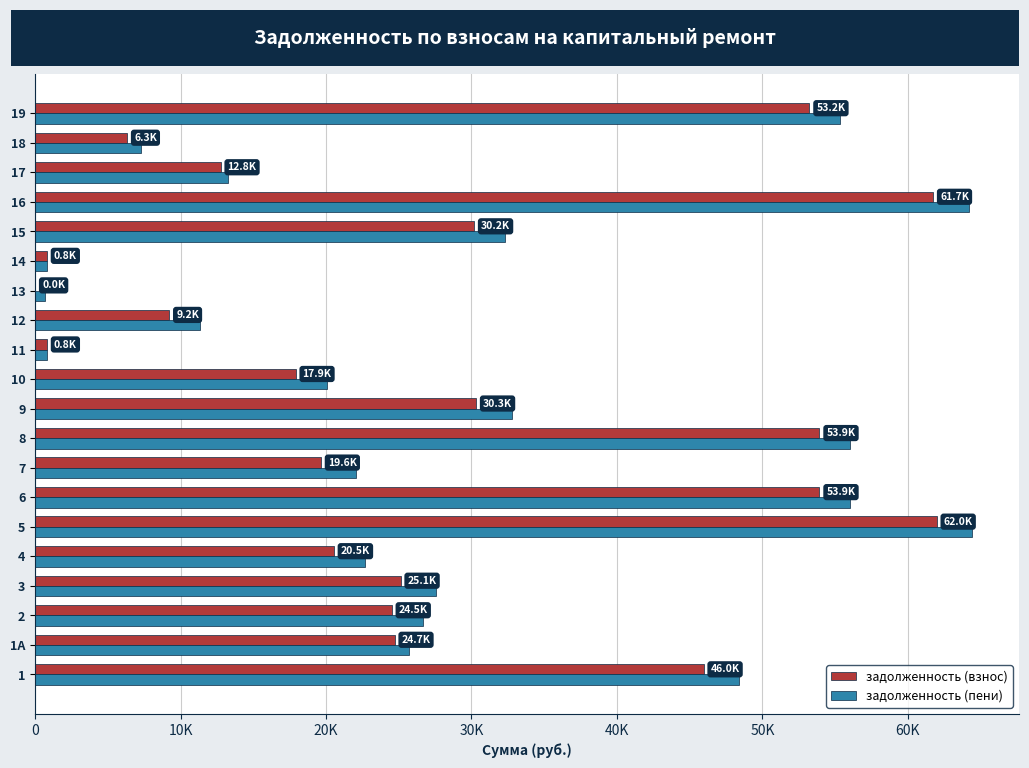

What are all the series names shown in the legend?

задолженность (взнос), задолженность (пени)